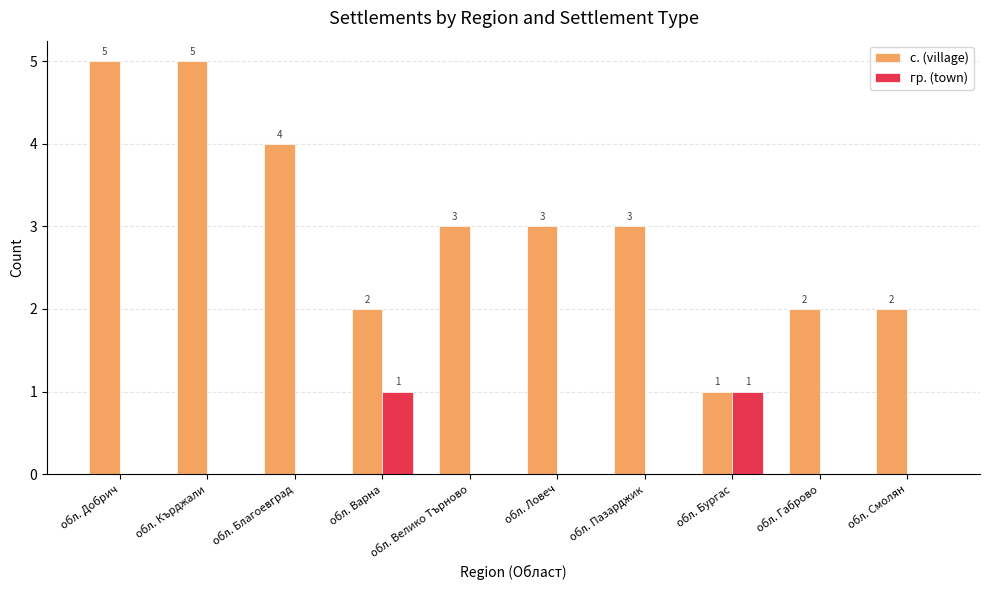

The value of с. (village) at обл. Смолян is 2. True or false?

True